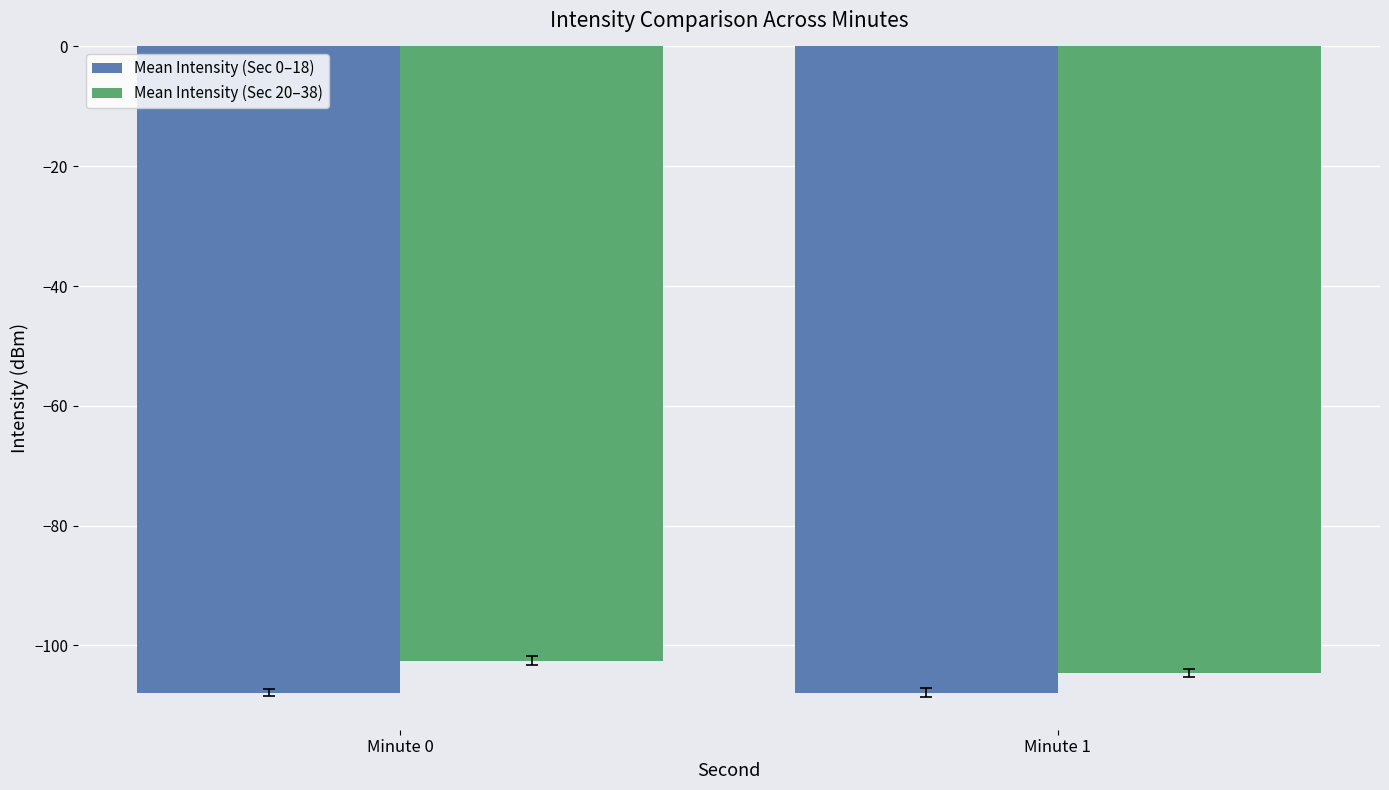

List the series in order of their peak value, highest first.

Mean Intensity (Sec 20–38), Mean Intensity (Sec 0–18)